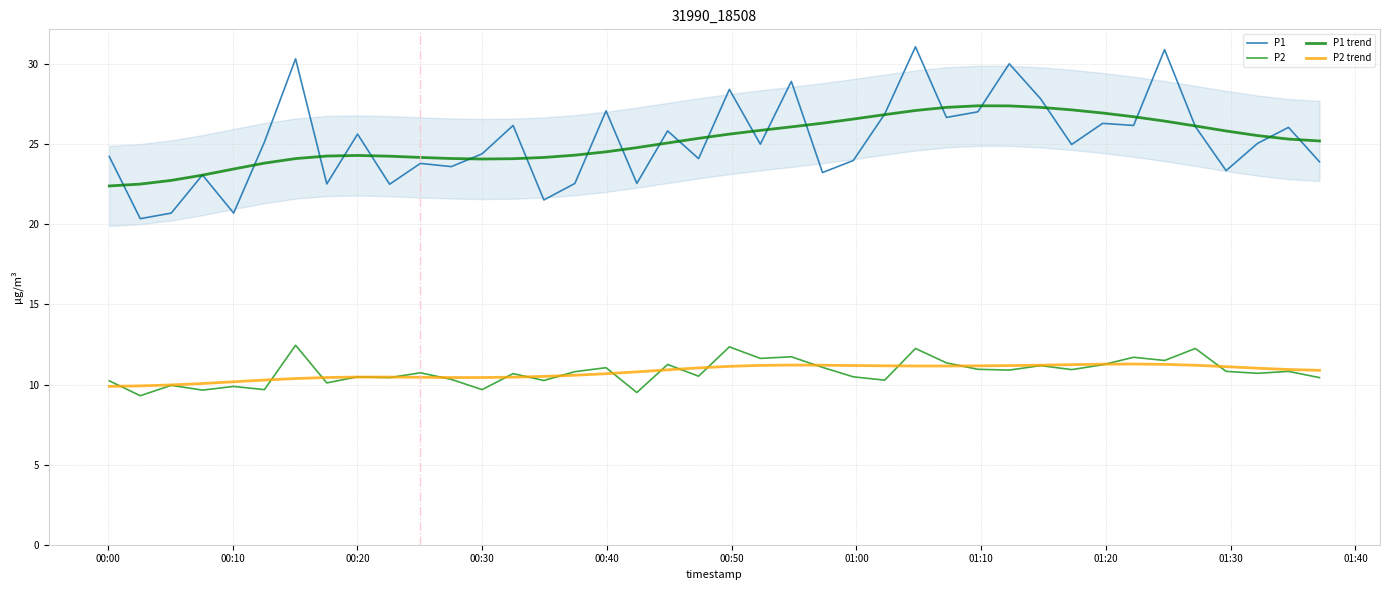

True or false: P1 and P2 cross at least once.

False